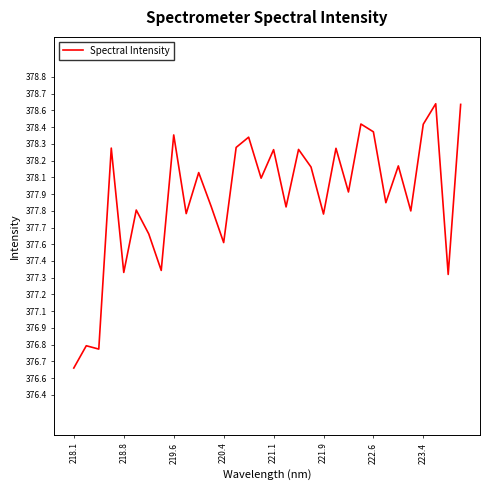

Does the chart have visible grid lines?

No